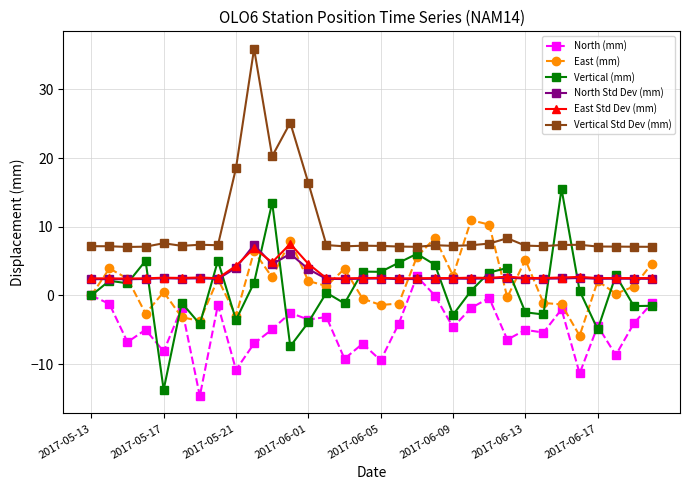

How many distinct data groups are displayed?

6